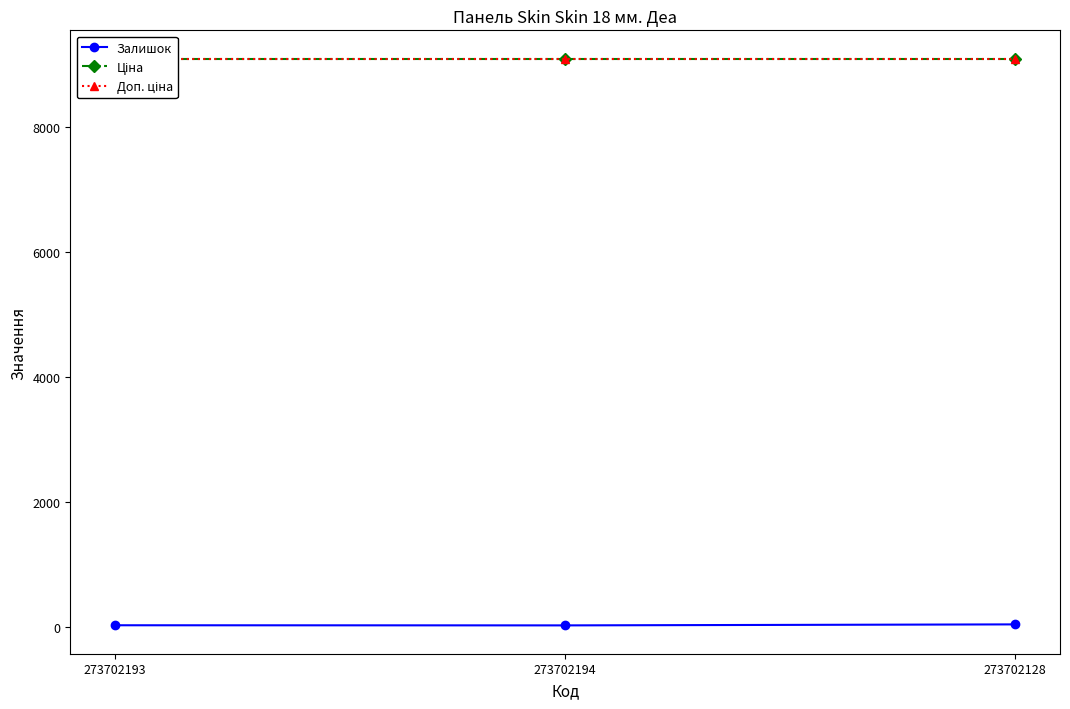

What is the average value of the Залишок series?

24